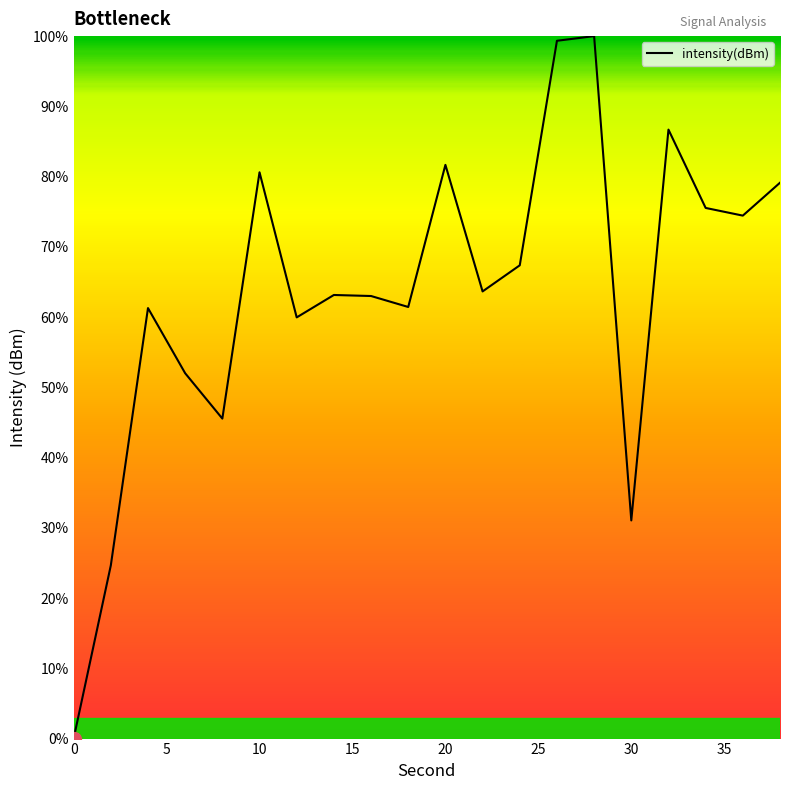

What is the maximum value shown in the chart?

100.0